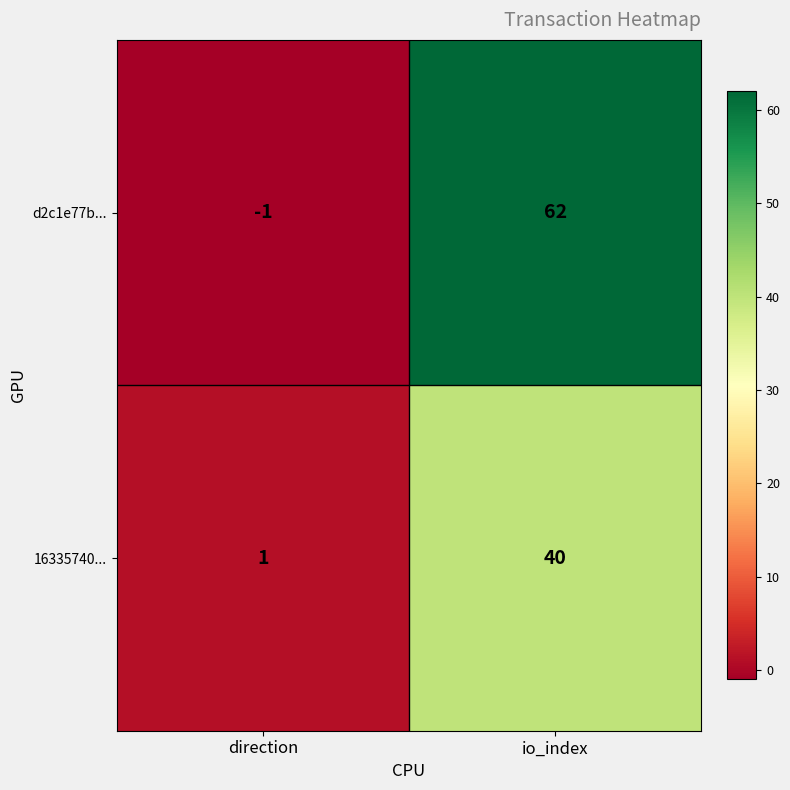

What is the sum of the d2c1e77b... values at io_index and direction?

61